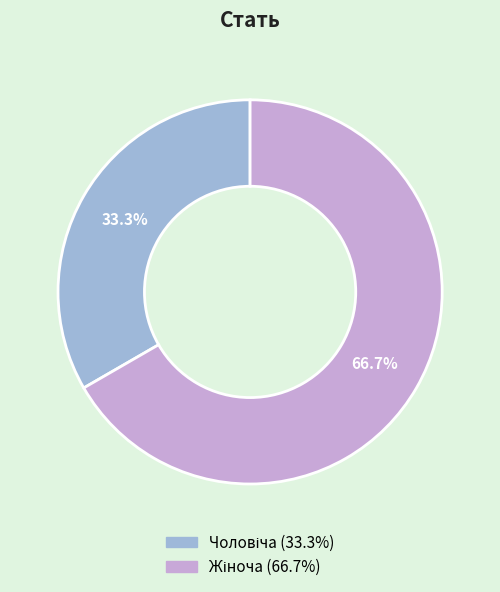

Is there a majority slice in this chart?

Yes